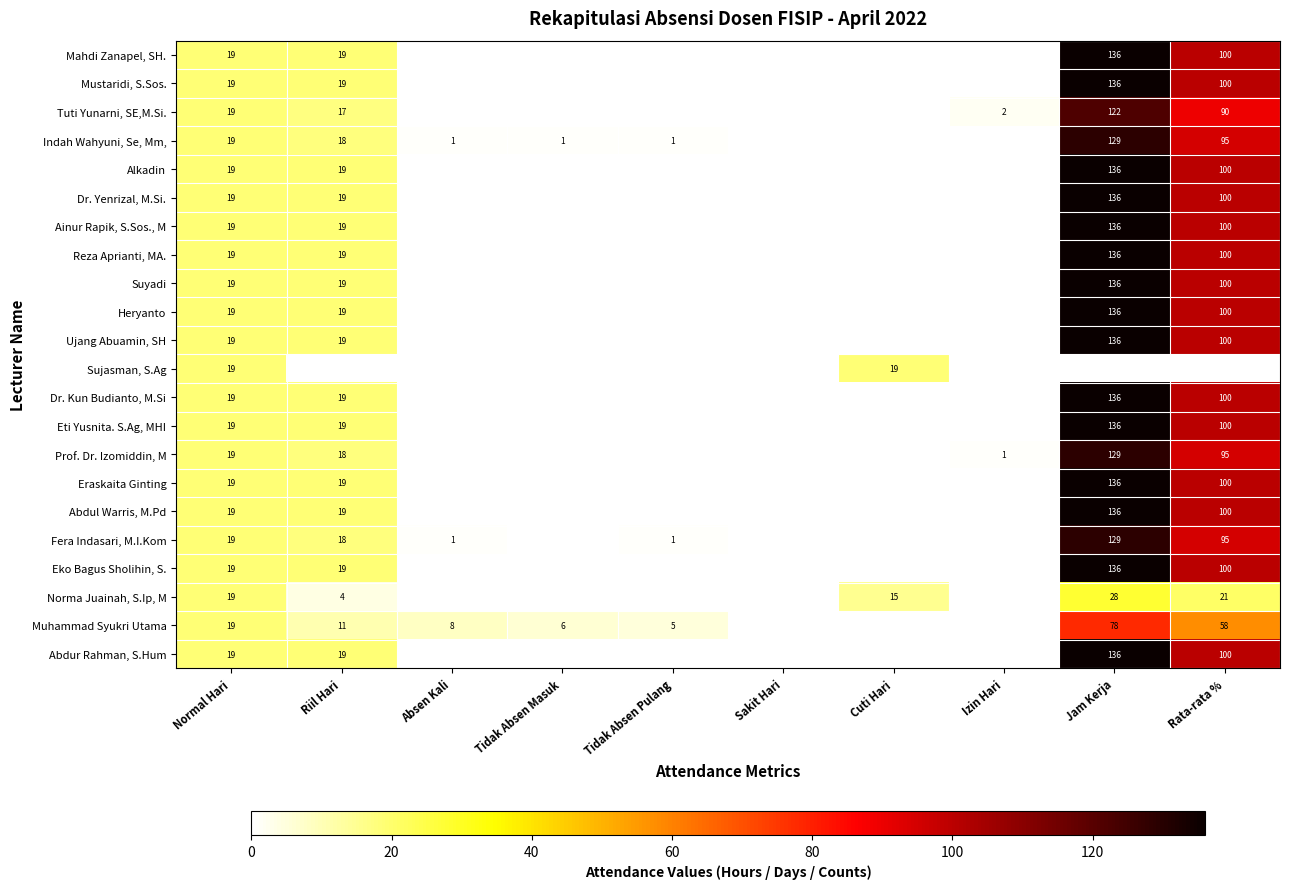

What is the difference between the Indah Wahyuni, Se, Mm, values at Absen Kali and Normal Hari?

18